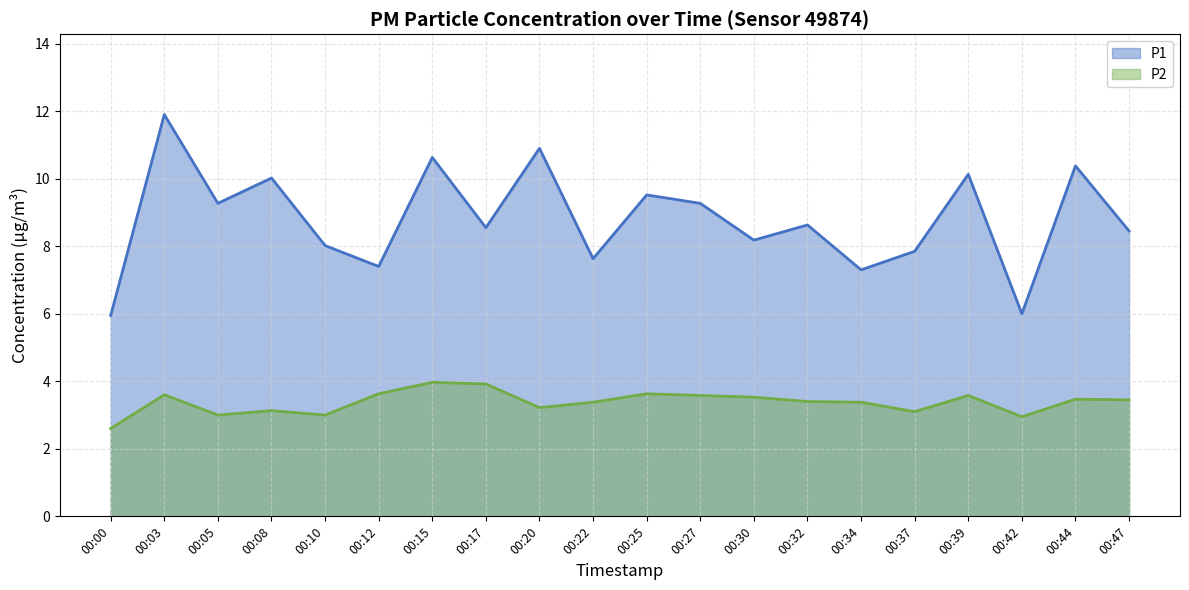

Rank the series by their maximum value, from highest to lowest.

P1, P2